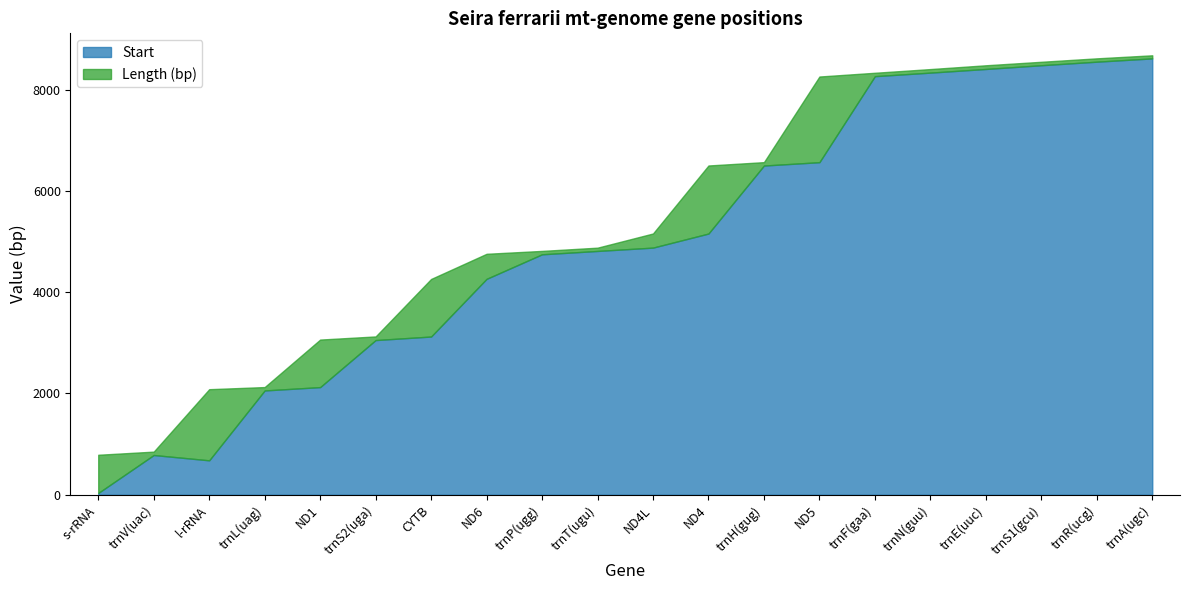

At trnL(uag), list the series in order from largest to smallest.

Start, Length